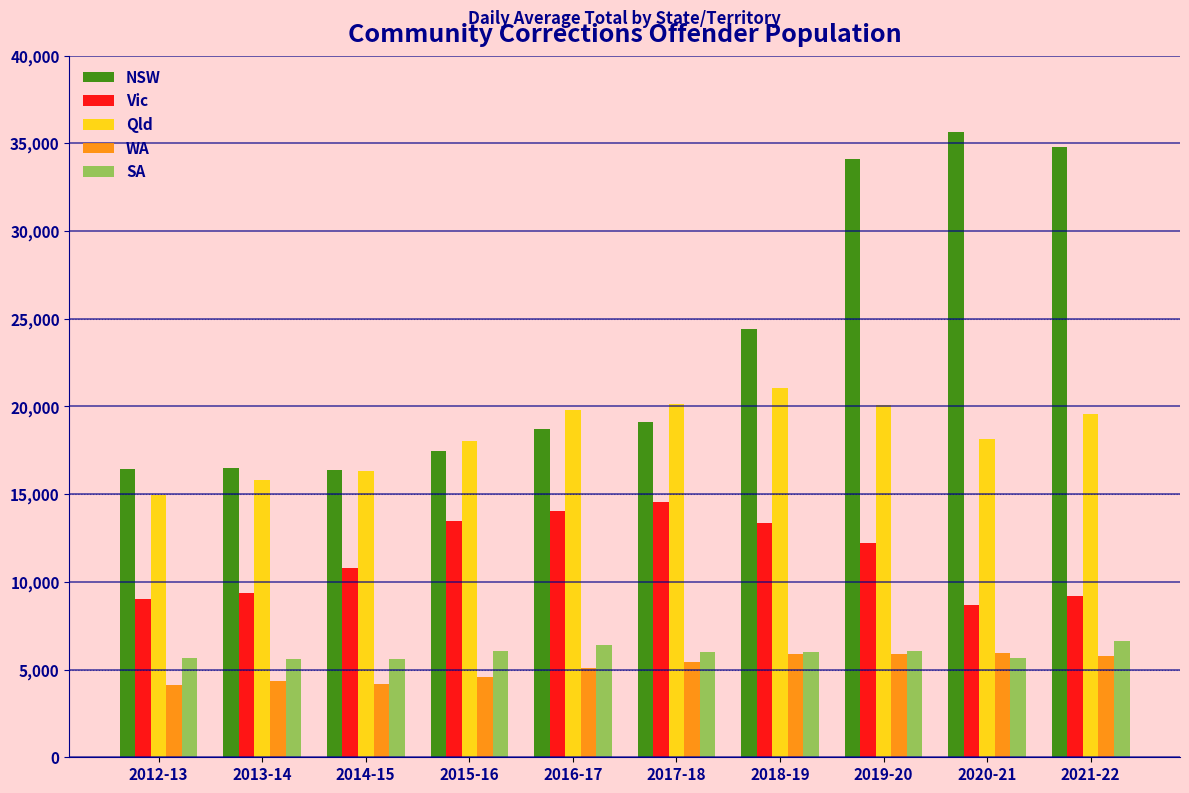

The value of WA at 2016-17 is 5086. True or false?

True